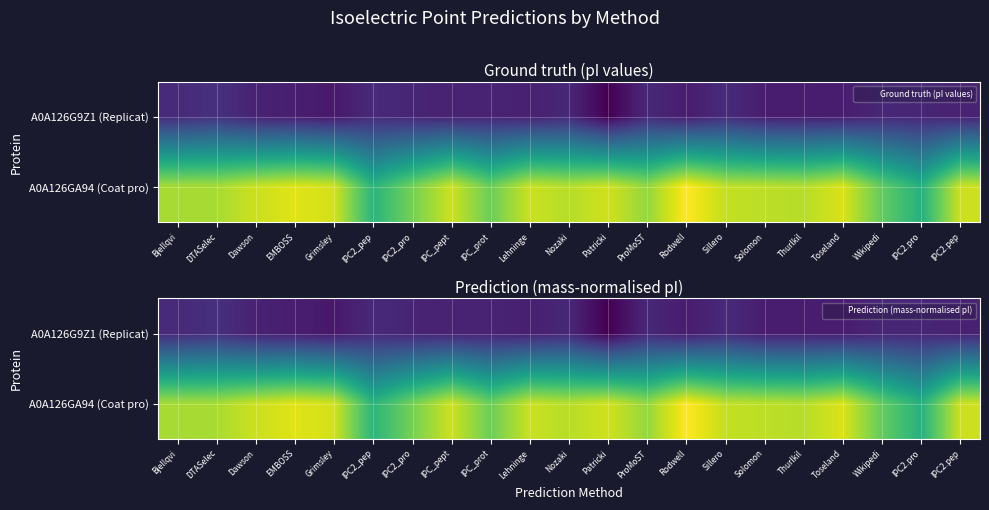

The A0A126G9Z1 (Replicat) series shows 1.5 at DTASelec. True or false?

True